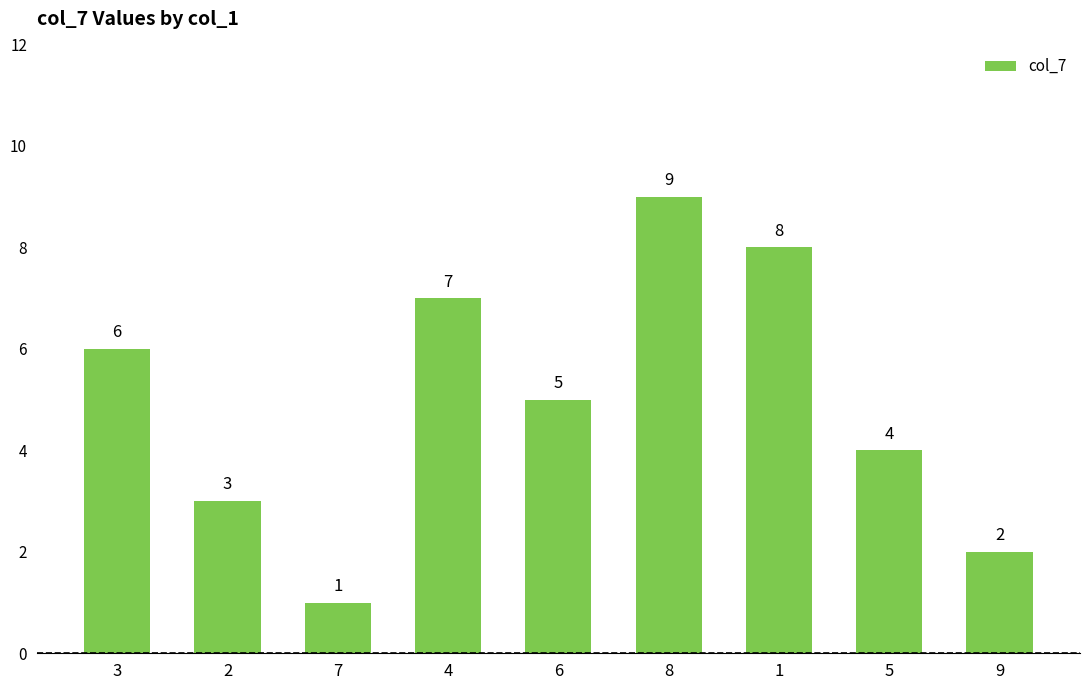

At which label is the value closest to 5?

6